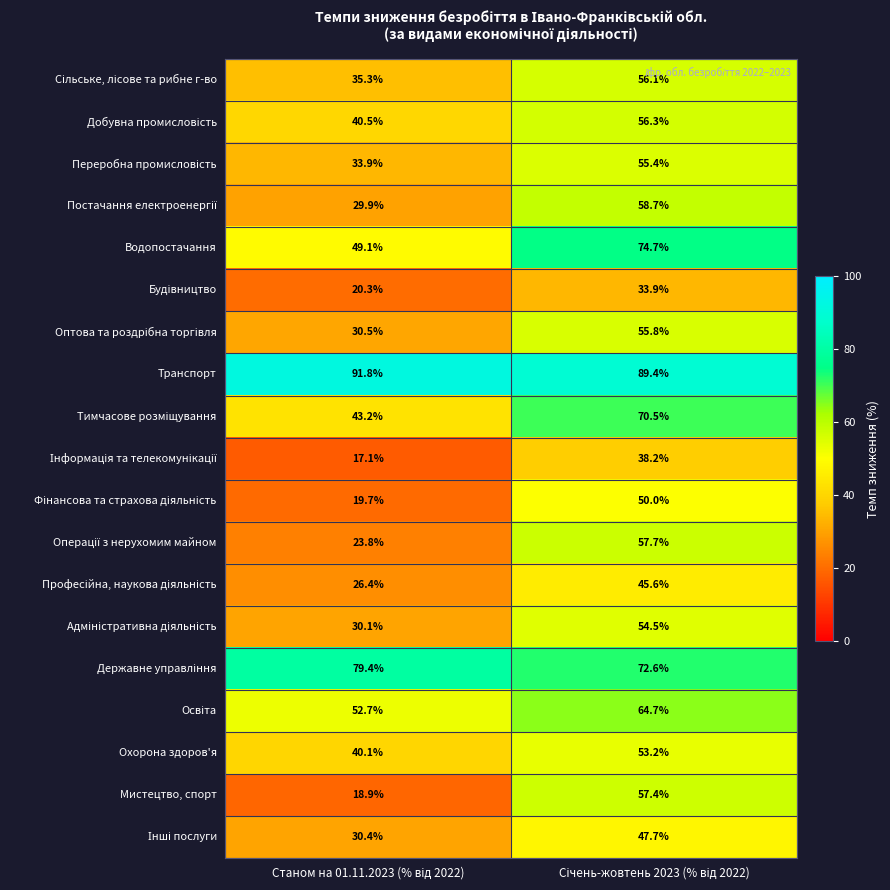

What is the minimum value shown in the chart?

17.1